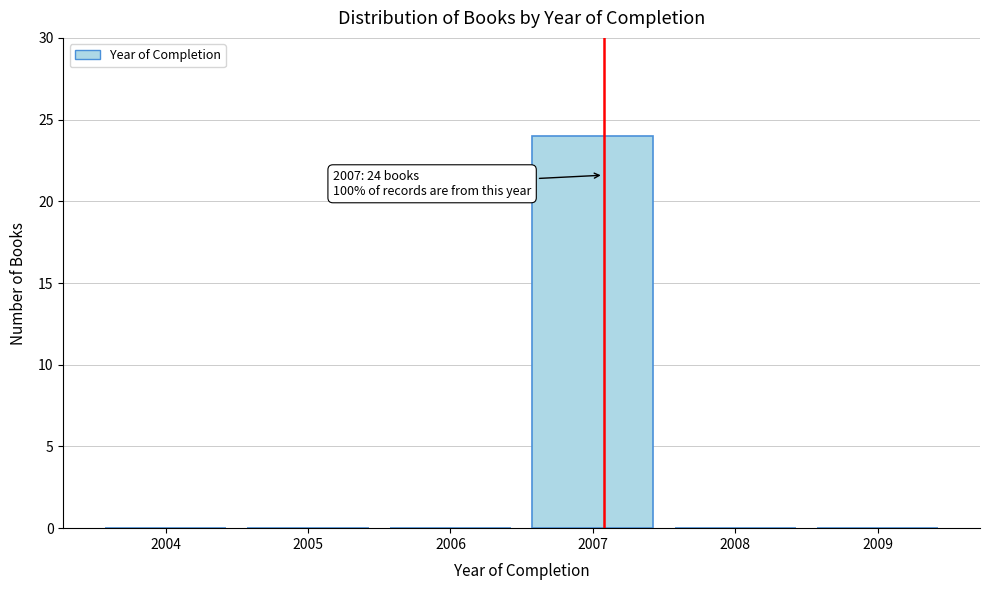

Reading left to right, extract all data points from this chart.

2004=0	2005=0	2006=0	2007=24	2008=0	2009=0